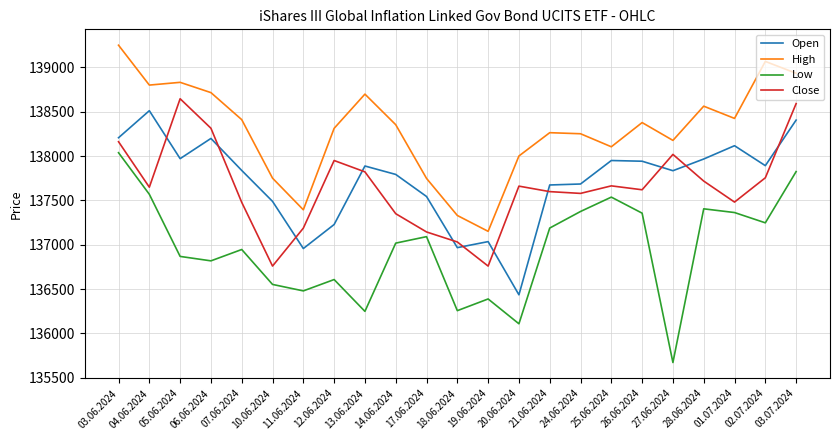

What is the approximate value of Close at 27.06.2024?

138019